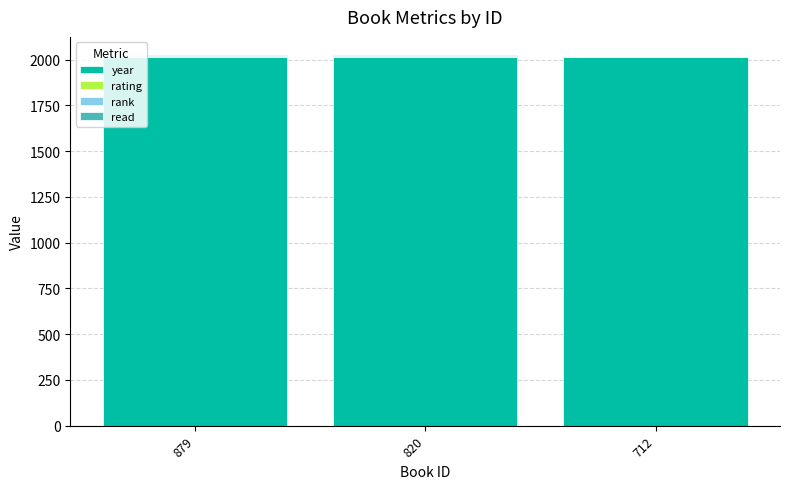

What is the highest value of the year series?

2015